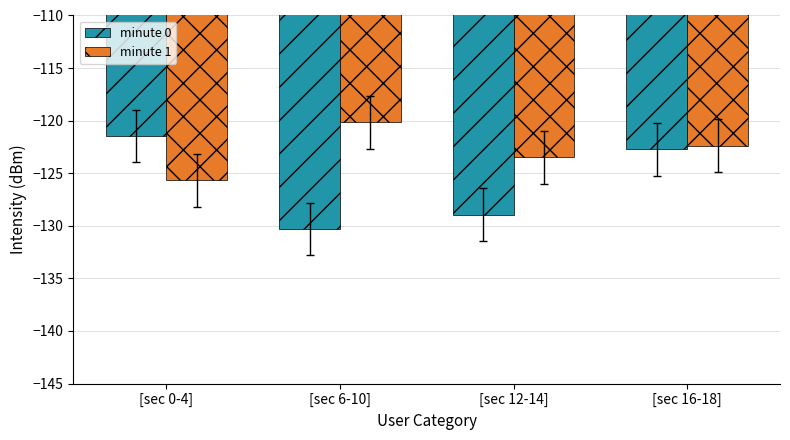

What are all the series names shown in the legend?

minute 0, minute 1